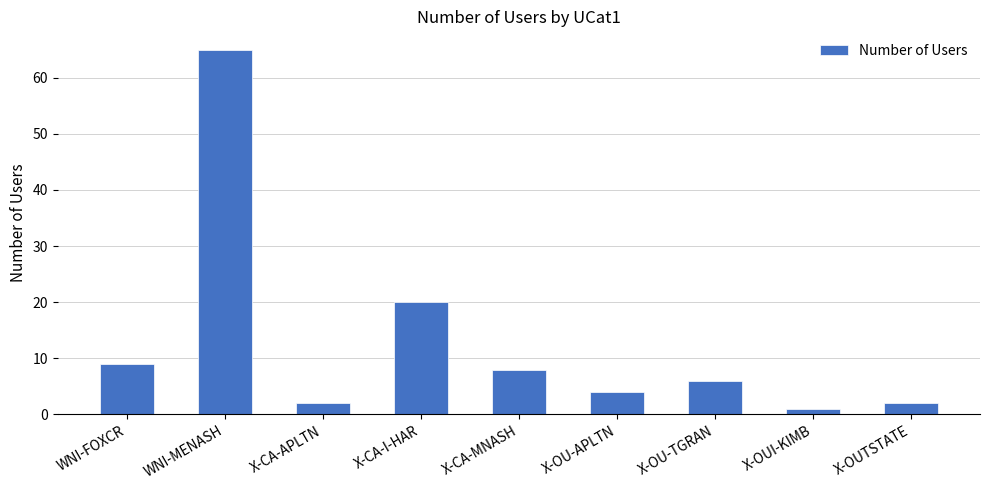

What is the ratio of the value at X-OU-TGRAN to the value at WNI-FOXCR?

0.7